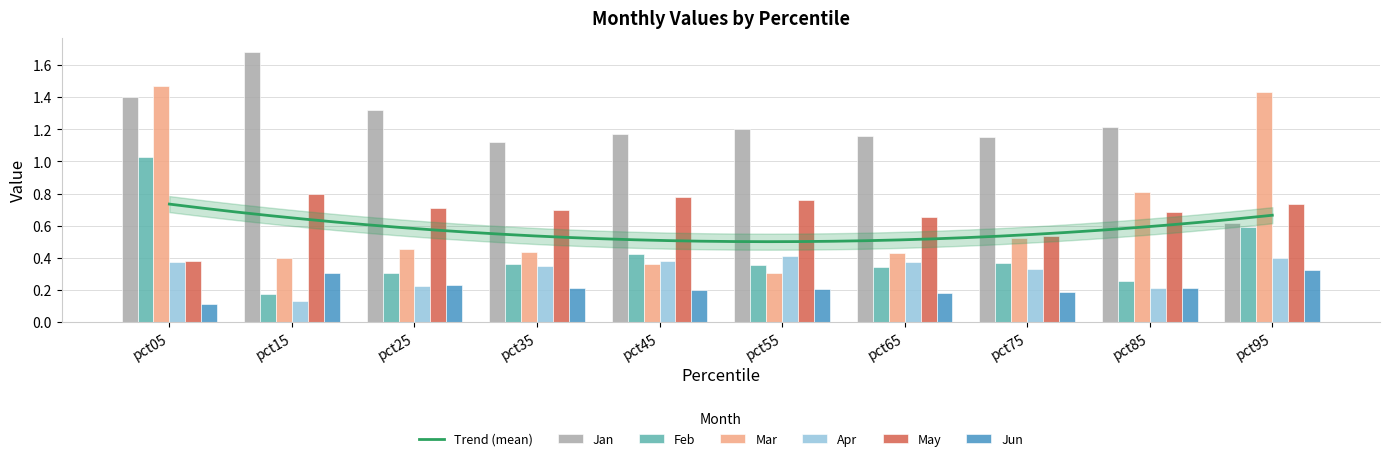

Rank the categories by Jun value from lowest to highest.

pct05, pct65, pct75, pct45, pct55, pct85, pct35, pct25, pct15, pct95